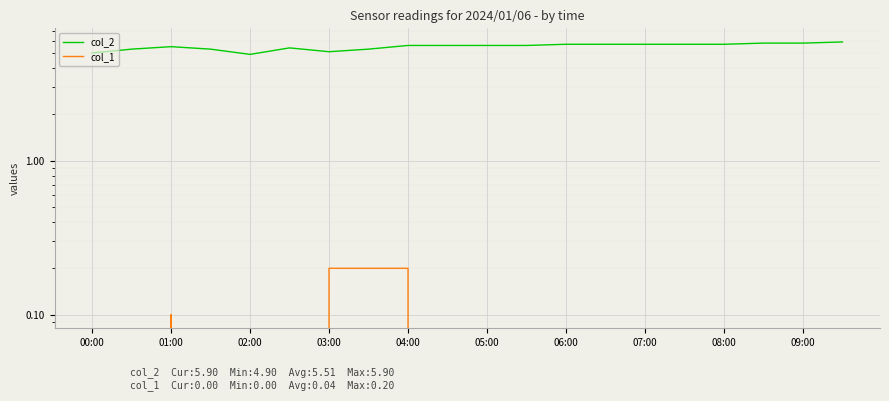

Where is col_1 nearest to the value 0?

00:00